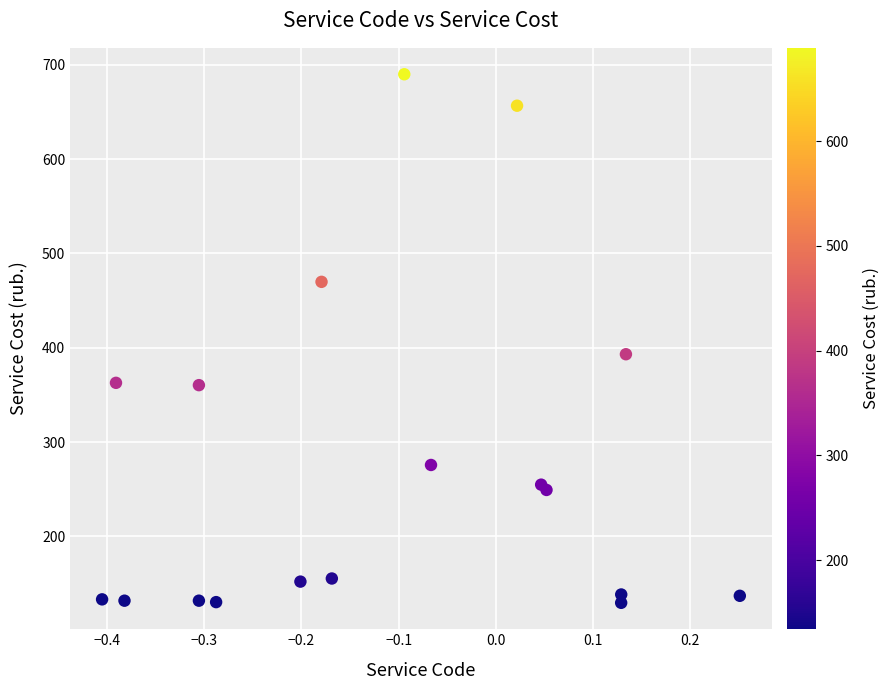

What Y value in the scatter plot is closest to 409?

393.2